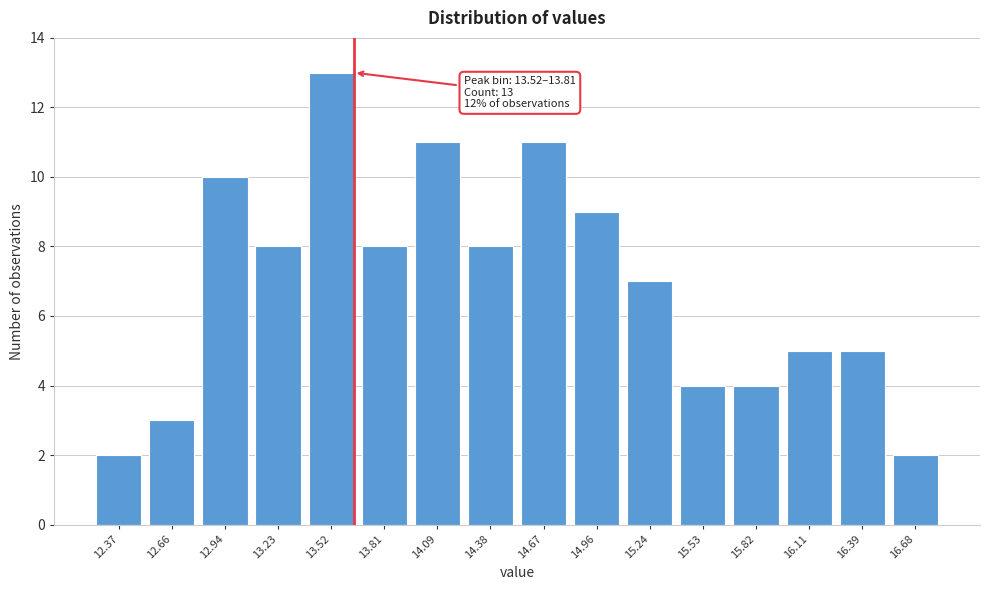

Reading left to right, extract all data points from this chart.

12.37=2	12.66=3	12.94=10	13.23=8	13.52=13	13.81=8	14.09=11	14.38=8	14.67=11	14.96=9	15.24=7	15.53=4	15.82=4	16.11=5	16.39=5	16.68=2